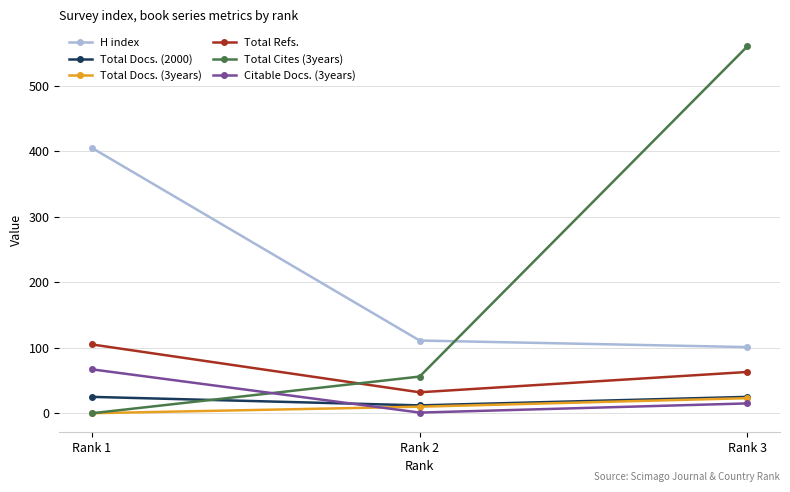

Count the number of categories in the chart.

3